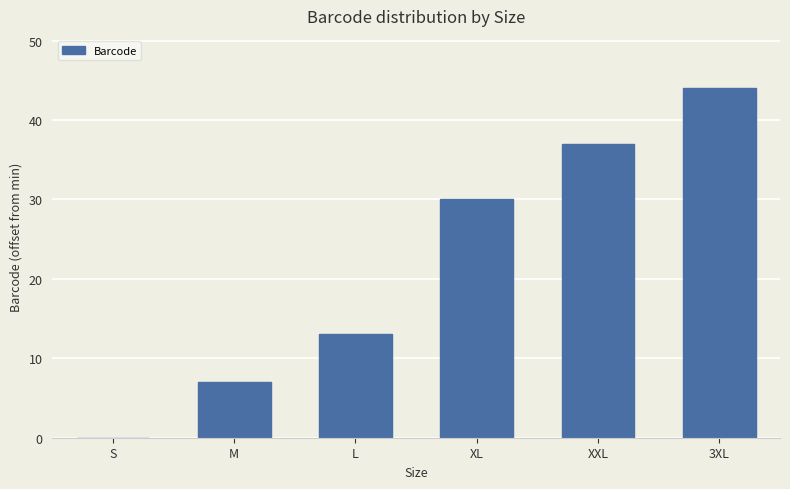

Between M and XL, which is larger?

XL